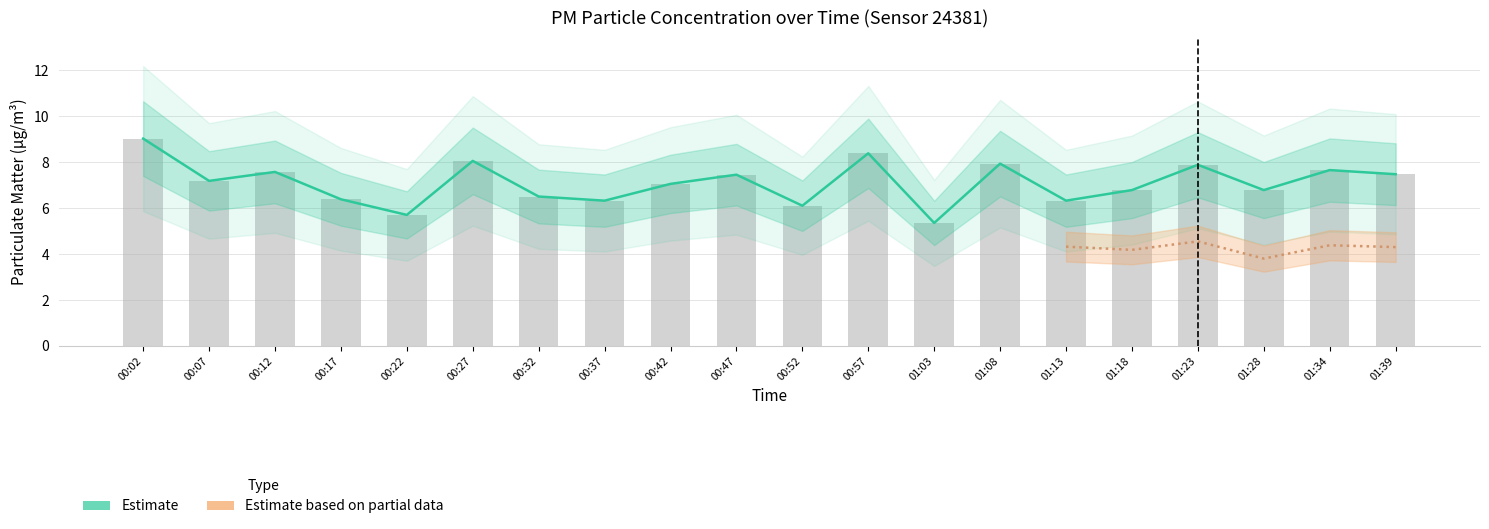

The value at 00:17 is 2.0. True or false?

False